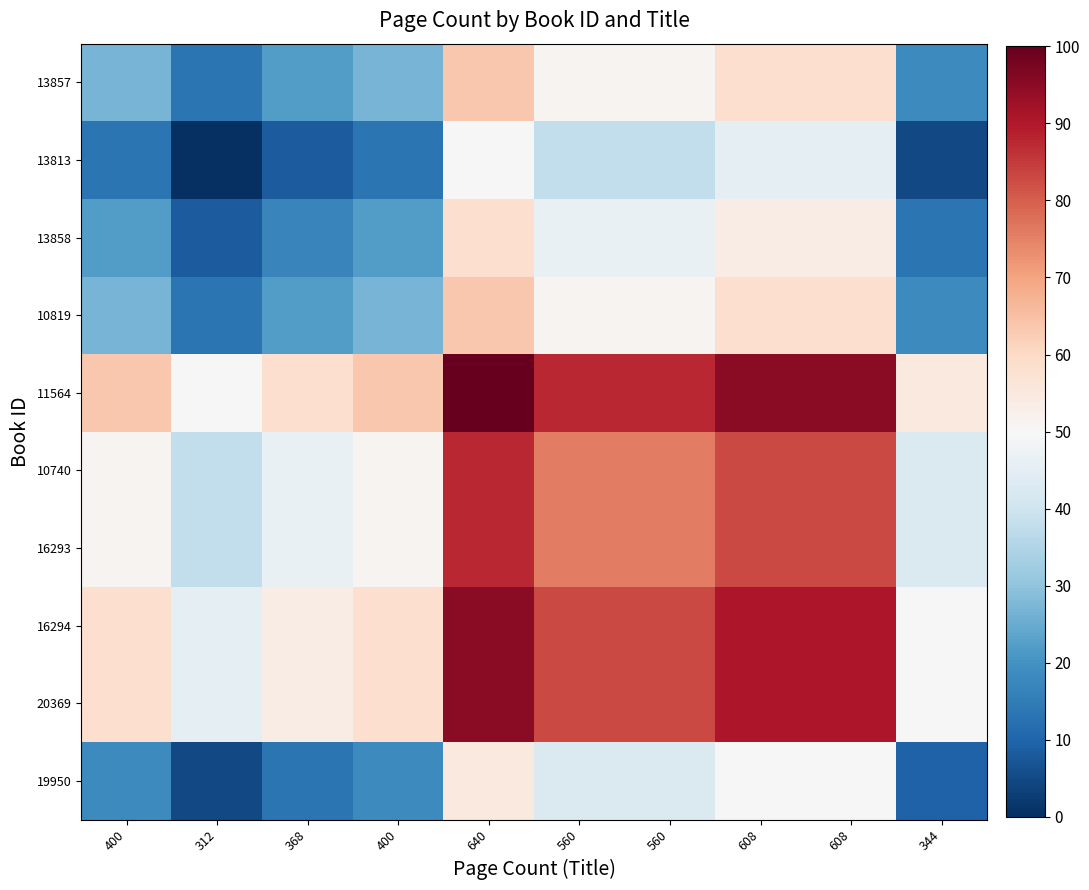

At which category is the sum across all series the highest?

640